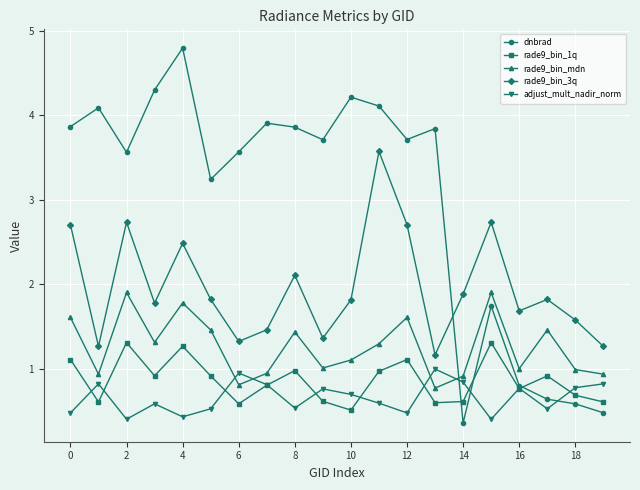

Does the chart display data point markers on the line(s)?

Yes